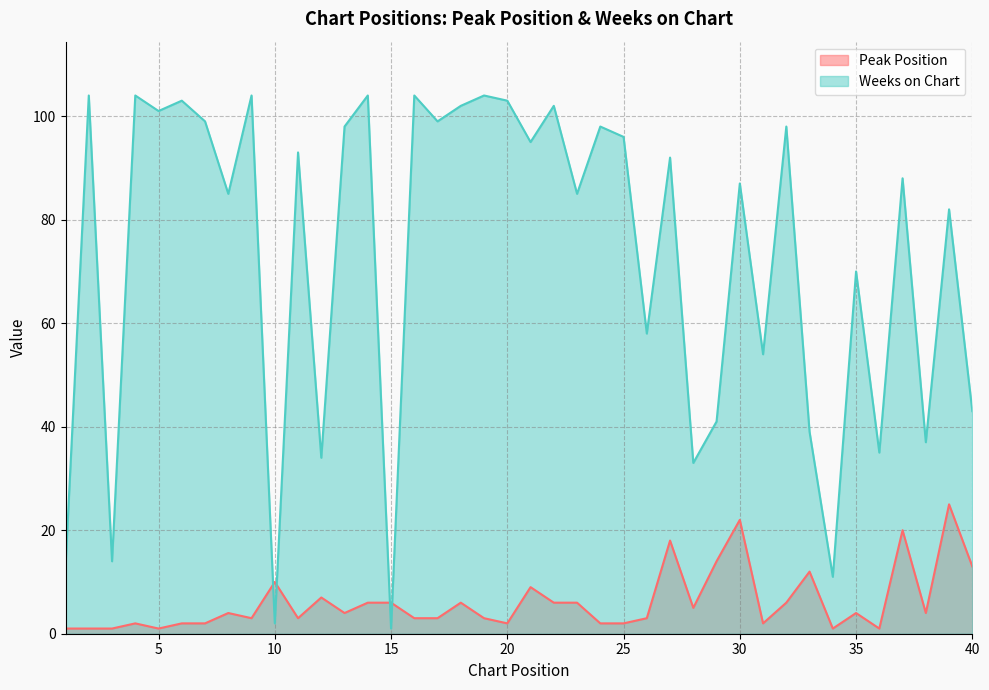

What is the value of the Weeks on Chart point at the 27th from the left?

92